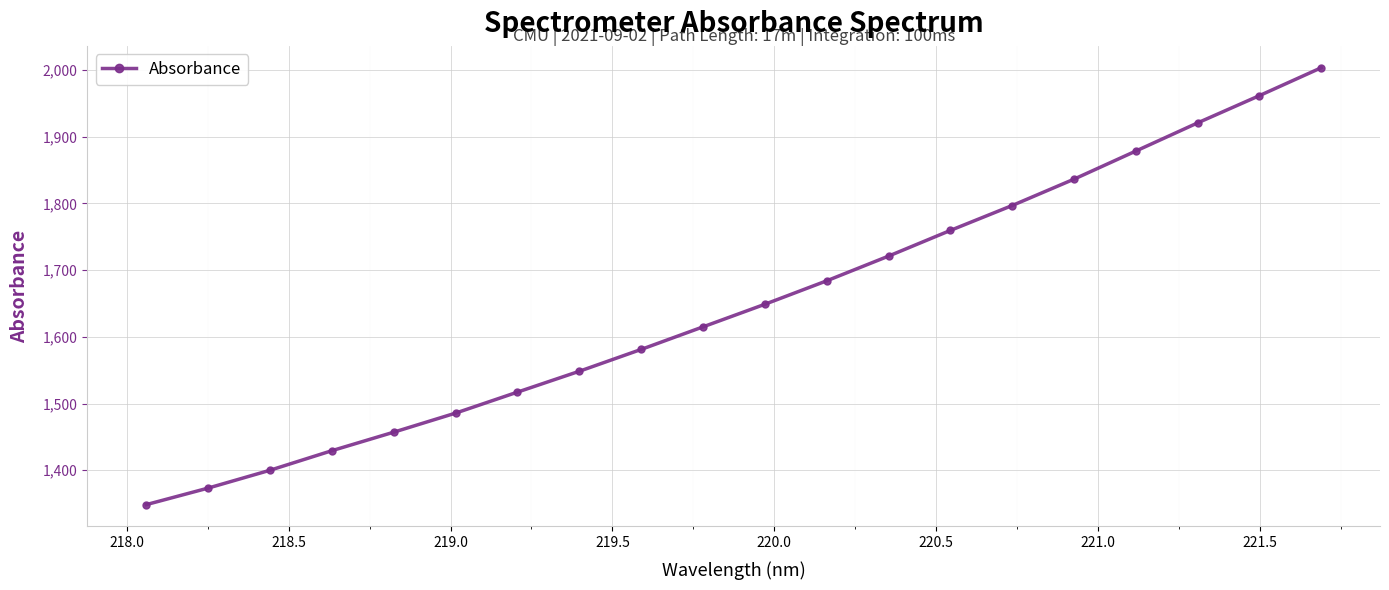

Does the chart display data point markers on the line(s)?

Yes